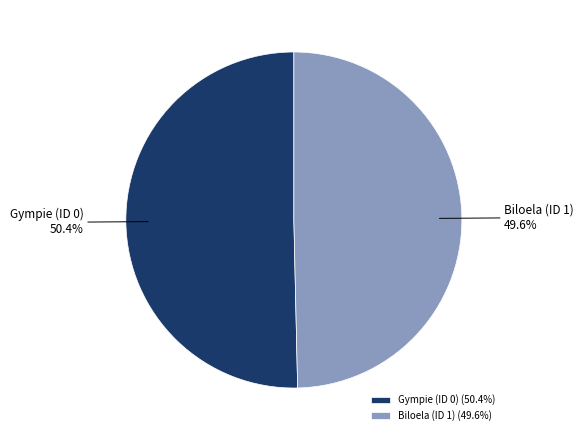

Does any single category account for the majority?

Yes